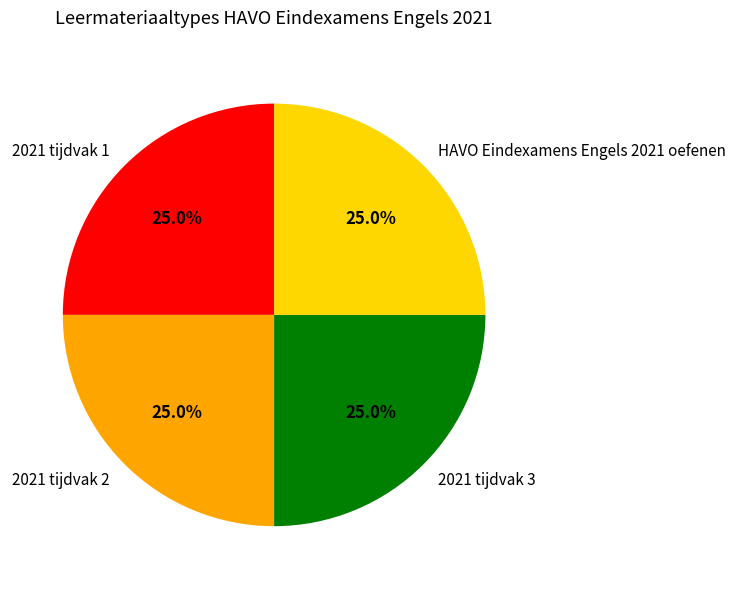

What percentage do 2021 tijdvak 1 and 2021 tijdvak 2 together represent?

50.0%